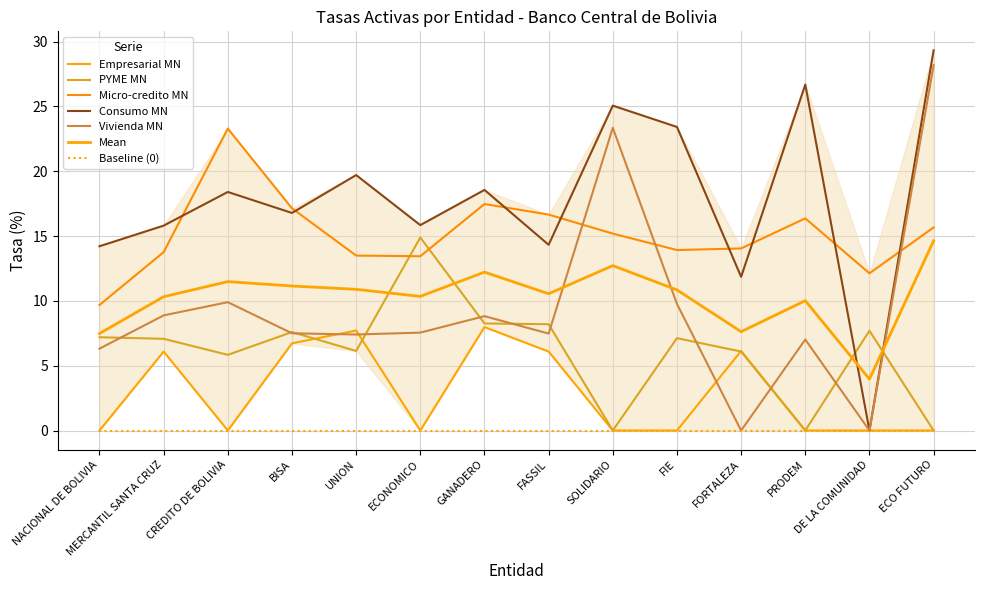

The value of Consumo MN at MERCANTIL SANTA CRUZ is 15.8. True or false?

True